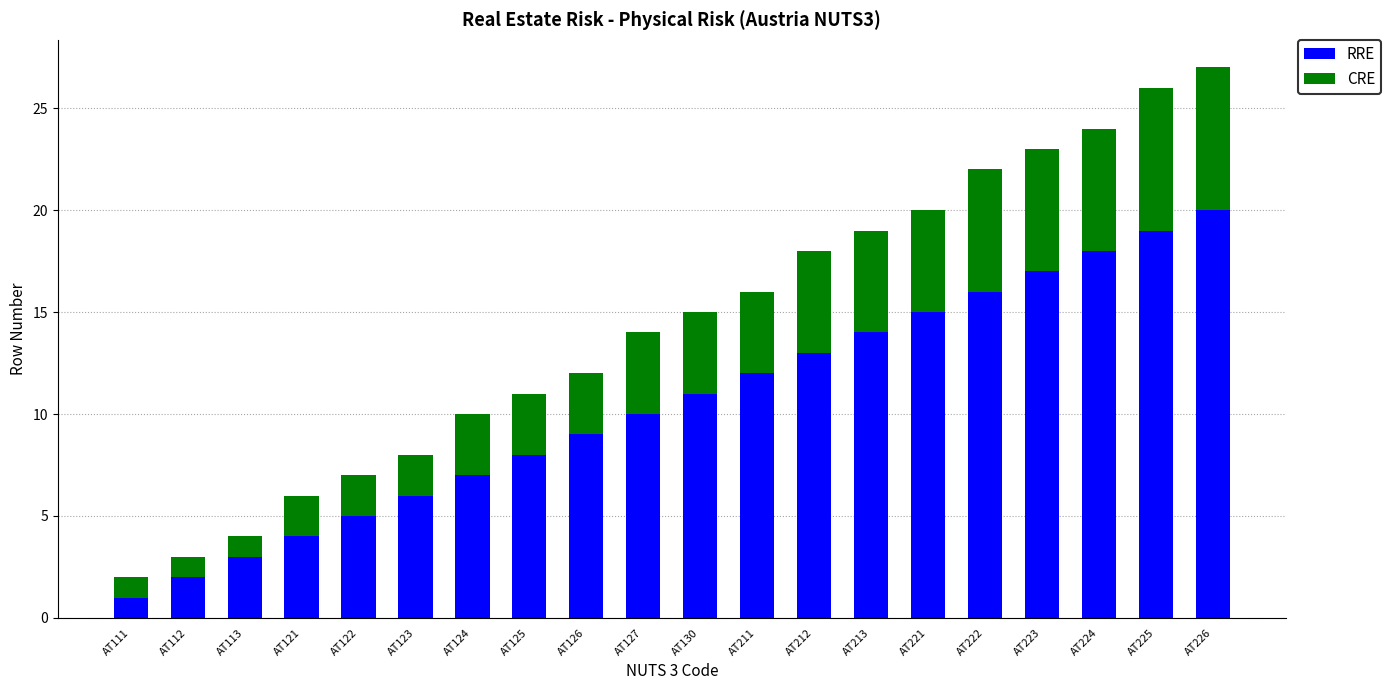

What is the difference between the maximum and second lowest values in the RRE series?

18